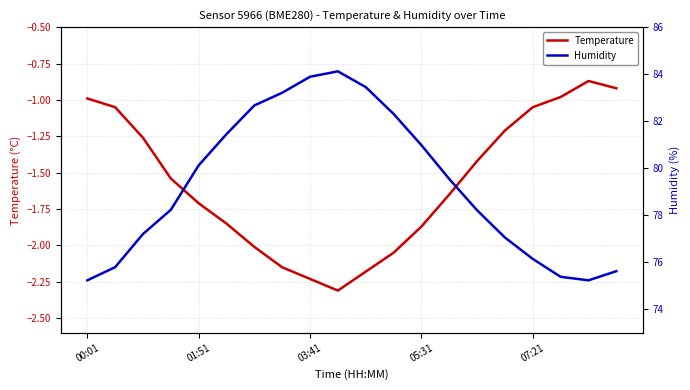

True or false: Temperature and Humidity intersect in this chart.

False